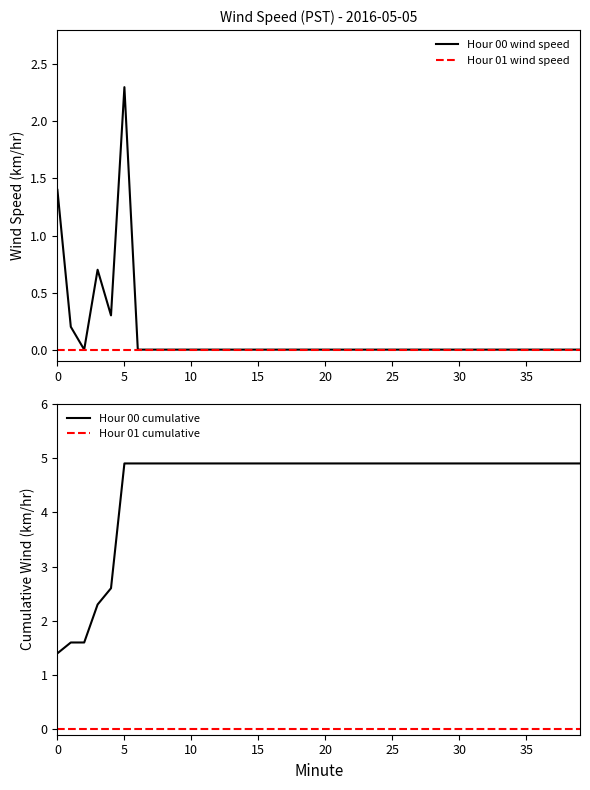

Reading right to left, extract all data points from this chart.

Hour 00 wind speed: 0.0	0.0	0.0	0.0	0.0	0.0	0.0	0.0	0.0	0.0	0.0	0.0	0.0	0.0	0.0	0.0	0.0	0.0	0.0	0.0	0.0	0.0	0.0	0.0	0.0	0.0	0.0	0.0	0.0	0.0	0.0	0.0	0.0	0.0	2.3	0.3	0.7	0.0	0.2	1.4
Hour 01 wind speed: 0.0	0.0	0.0	0.0	0.0	0.0	0.0	0.0	0.0	0.0	0.0	0.0	0.0	0.0	0.0	0.0	0.0	0.0	0.0	0.0	0.0	0.0	0.0	0.0	0.0	0.0	0.0	0.0	0.0	0.0	0.0	0.0	0.0	0.0	0.0	0.0	0.0	0.0	0.0	0.0
Hour 00 cumulative: 4.9	4.9	4.9	4.9	4.9	4.9	4.9	4.9	4.9	4.9	4.9	4.9	4.9	4.9	4.9	4.9	4.9	4.9	4.9	4.9	4.9	4.9	4.9	4.9	4.9	4.9	4.9	4.9	4.9	4.9	4.9	4.9	4.9	4.9	4.9	2.6	2.3	1.6	1.6	1.4
Hour 01 cumulative: 0.0	0.0	0.0	0.0	0.0	0.0	0.0	0.0	0.0	0.0	0.0	0.0	0.0	0.0	0.0	0.0	0.0	0.0	0.0	0.0	0.0	0.0	0.0	0.0	0.0	0.0	0.0	0.0	0.0	0.0	0.0	0.0	0.0	0.0	0.0	0.0	0.0	0.0	0.0	0.0